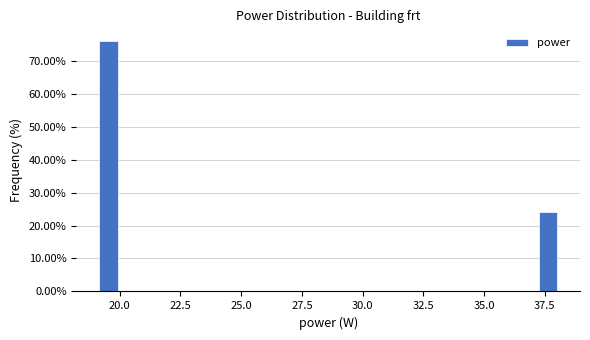

Read against the x-axis, roughly where is the centre of the tallest bar?

19.5